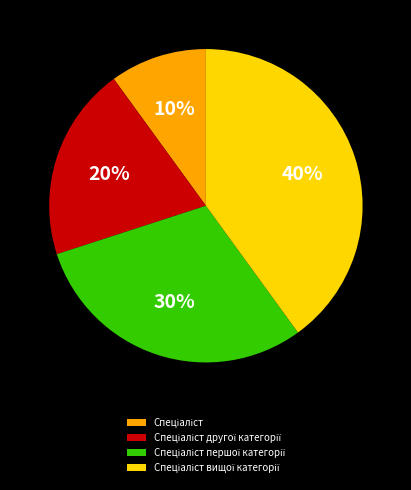

How many slices are in this pie chart?

4